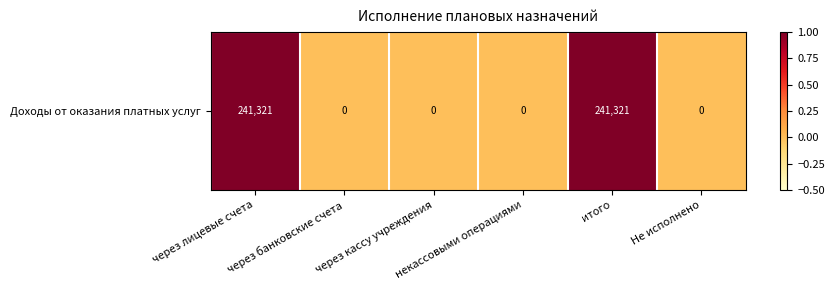

What is the maximum value shown in the chart?

1